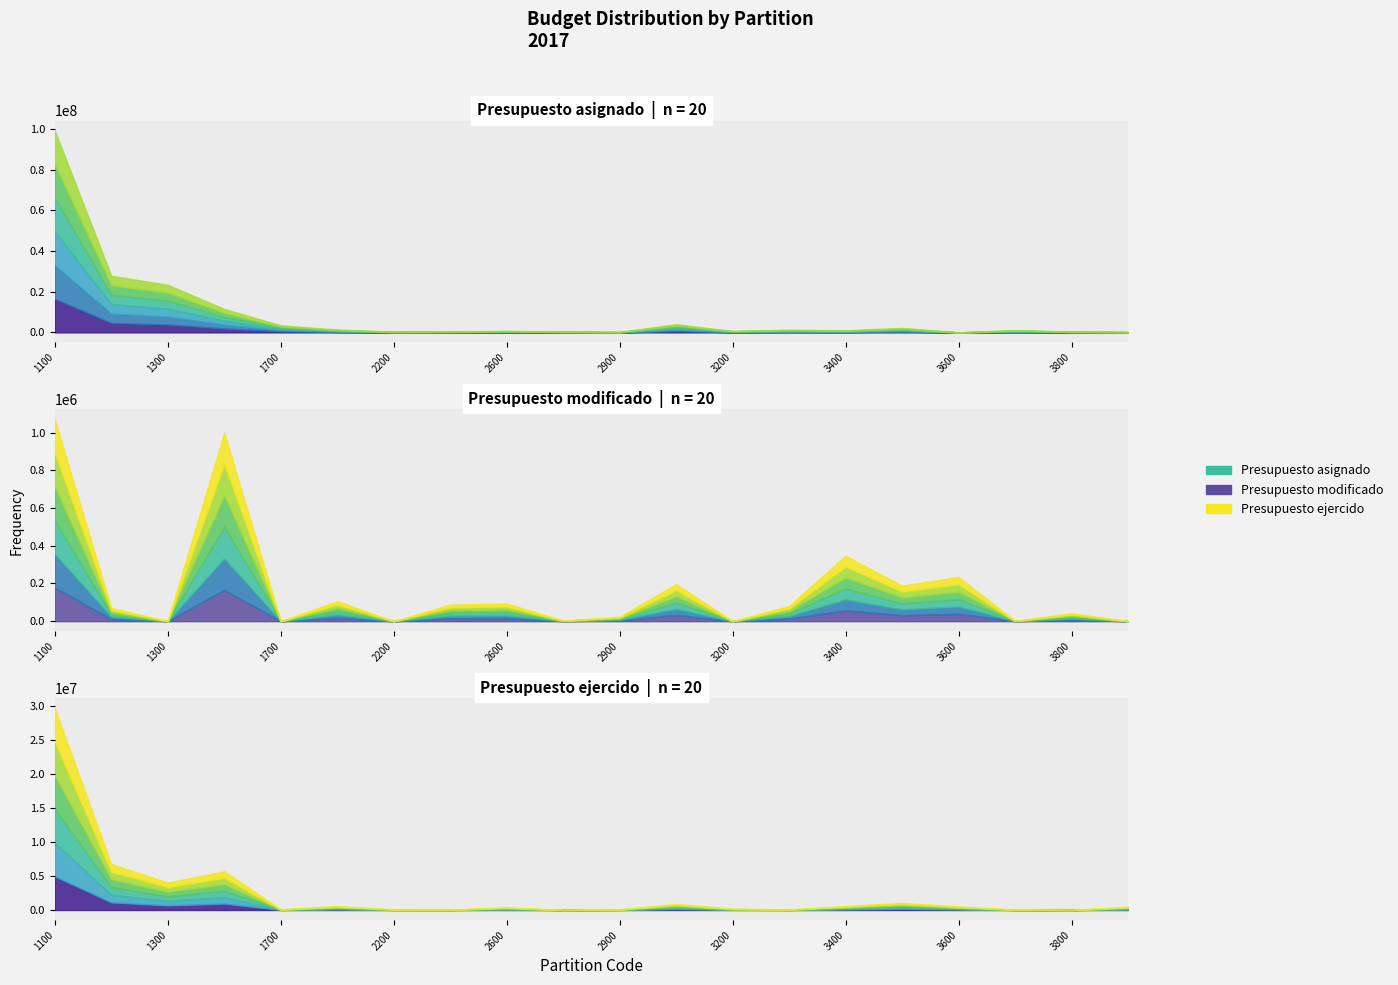

Which series has the largest total across all categories?

Presupuesto asignado